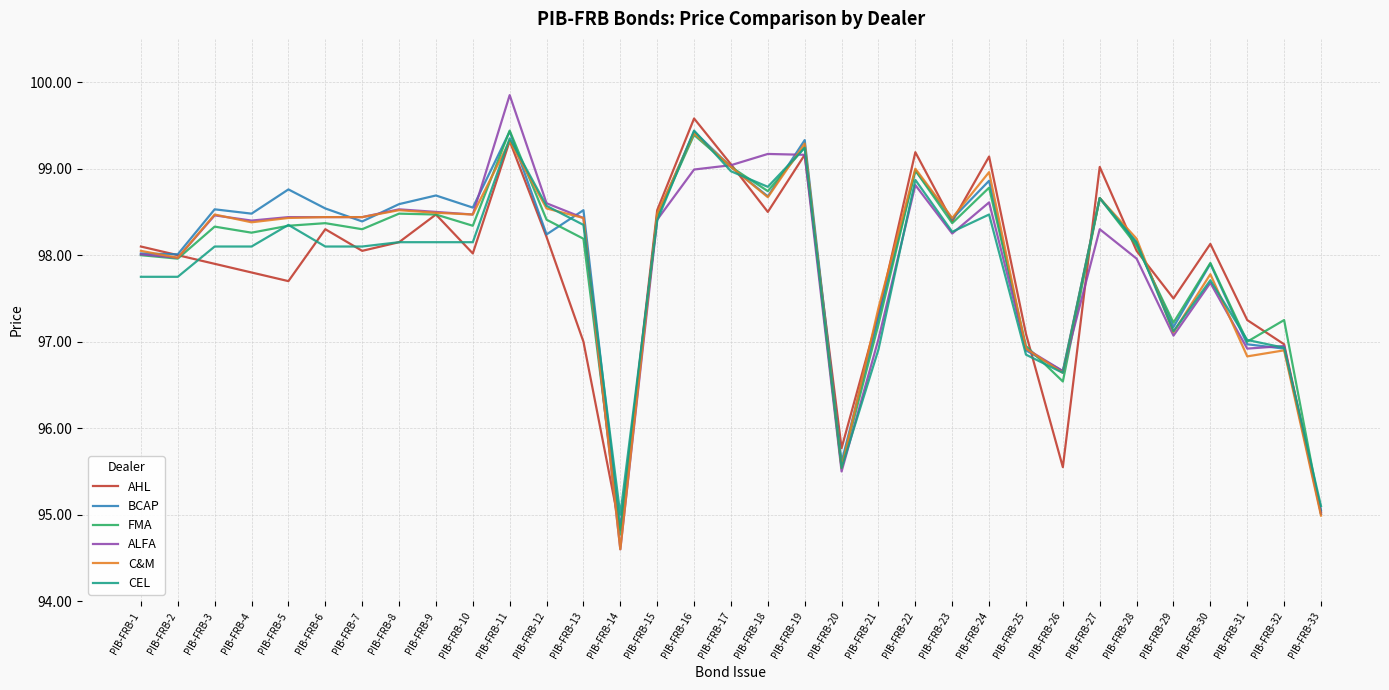

What is the difference between the highest and lowest values at PIB-FRB-14?

0.4